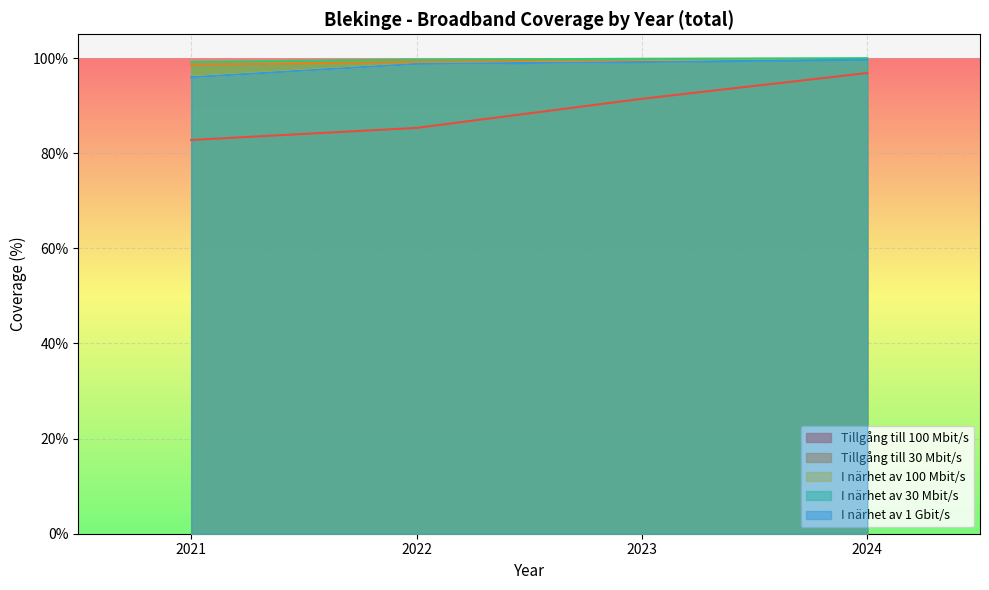

What is the total value across all series at 2024?

5.0